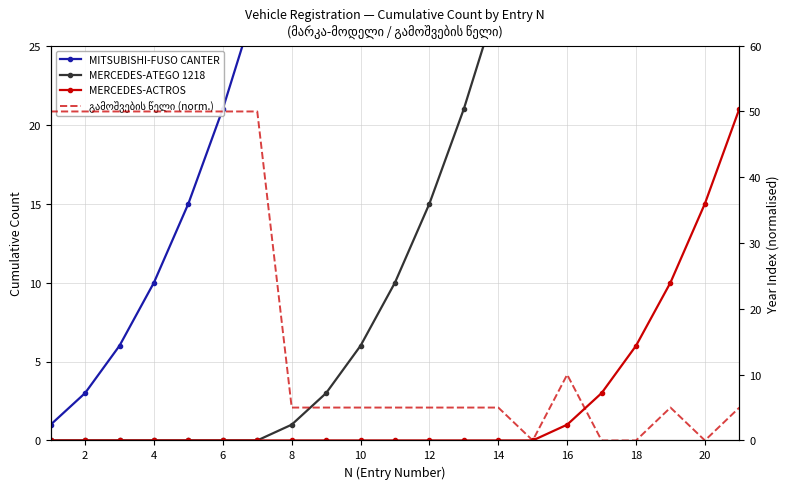

True or false: გამოშვების წელი (norm.) has more than 1 interior local peaks.

True